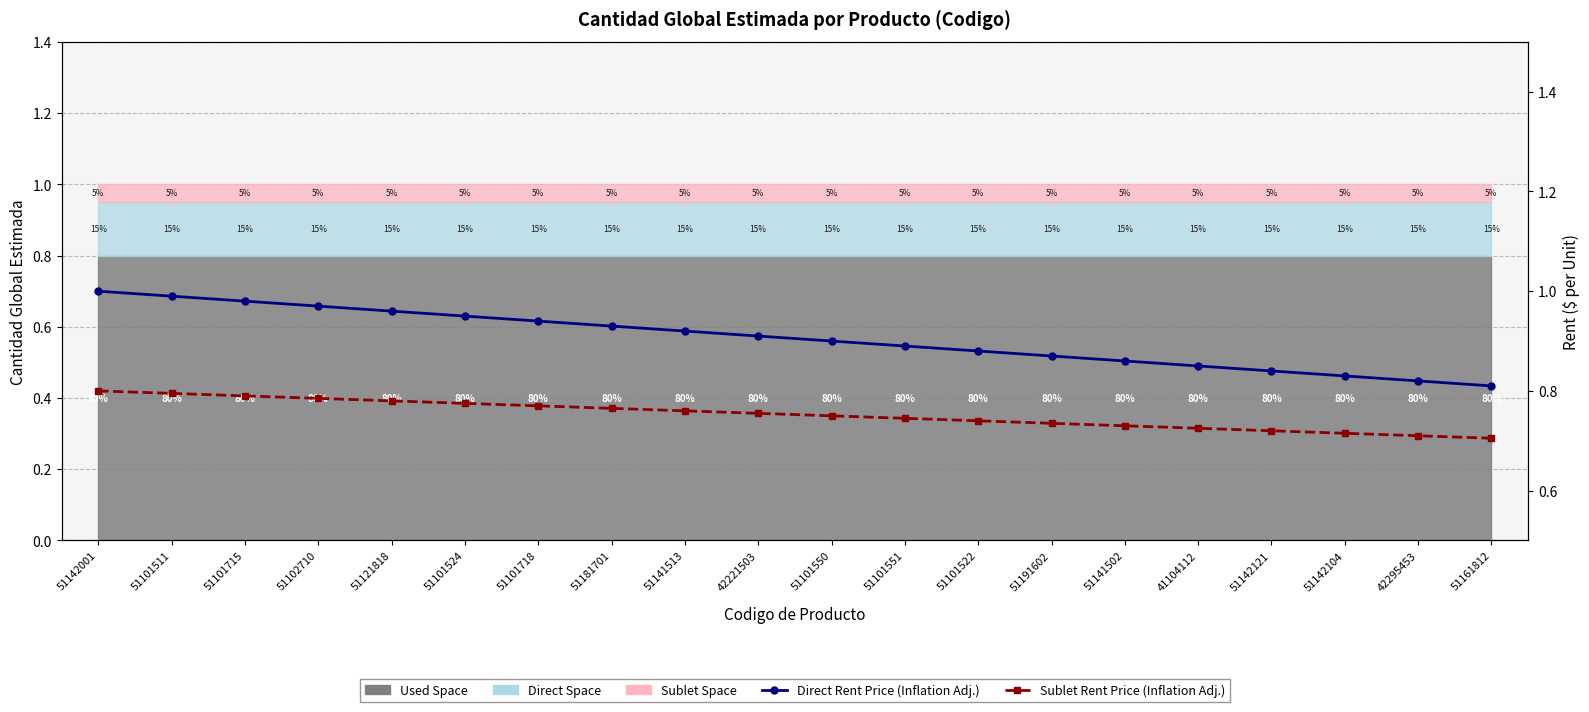

True or false: Direct Rent Price (Inflation Adj.) and Sublet Rent Price (Inflation Adj.) intersect in this chart.

False